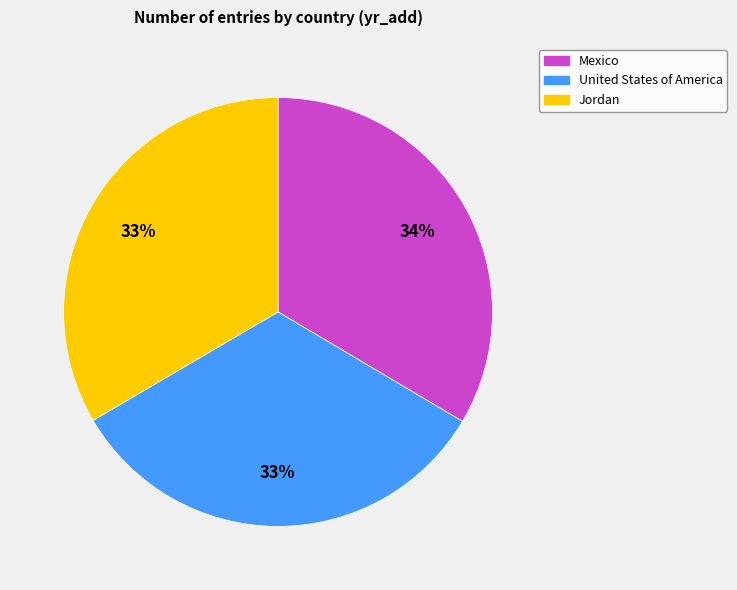

Count the number of slices in the pie.

3